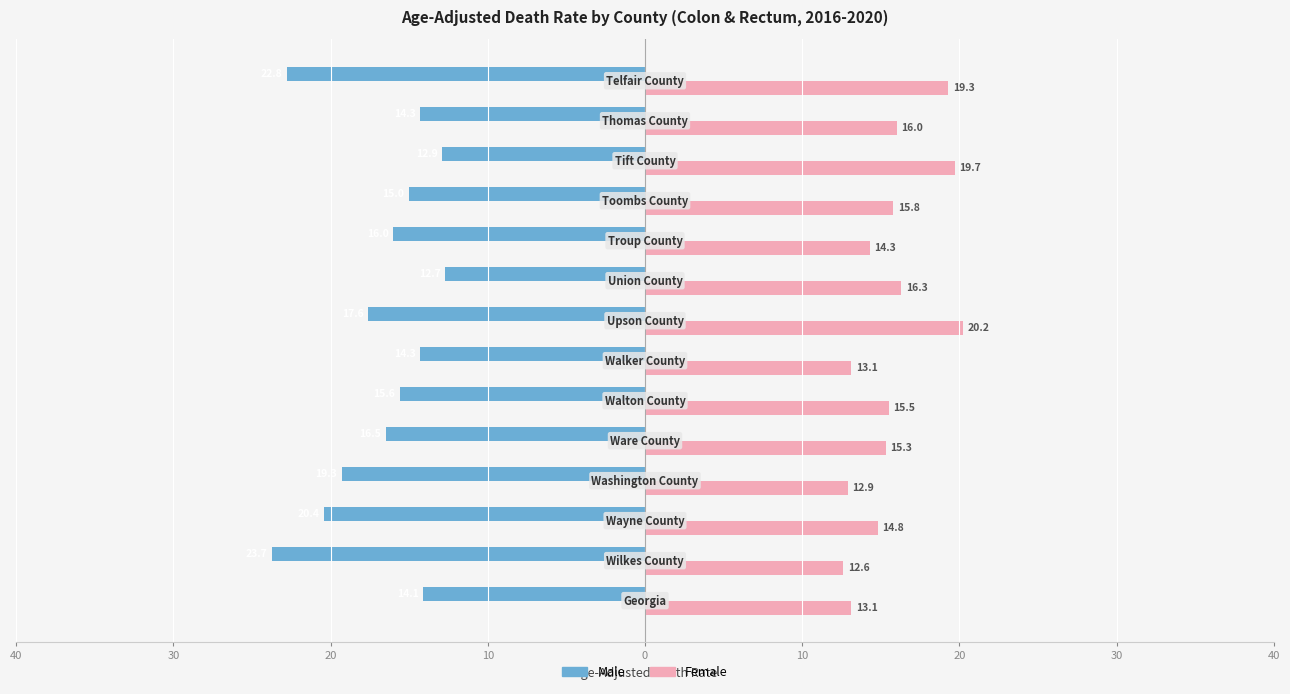

What is the minimum value shown in the chart?

-23.7